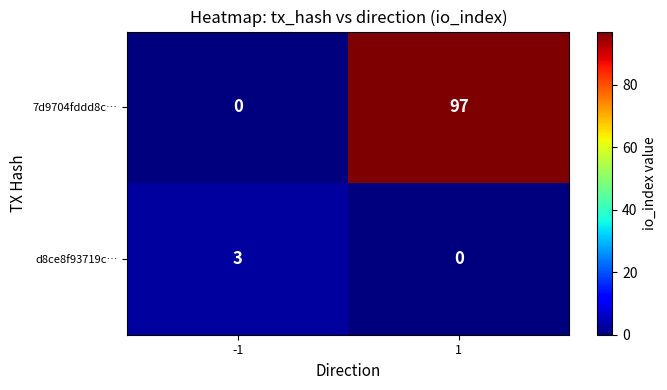

At how many categories does at least one series exceed 12?

1